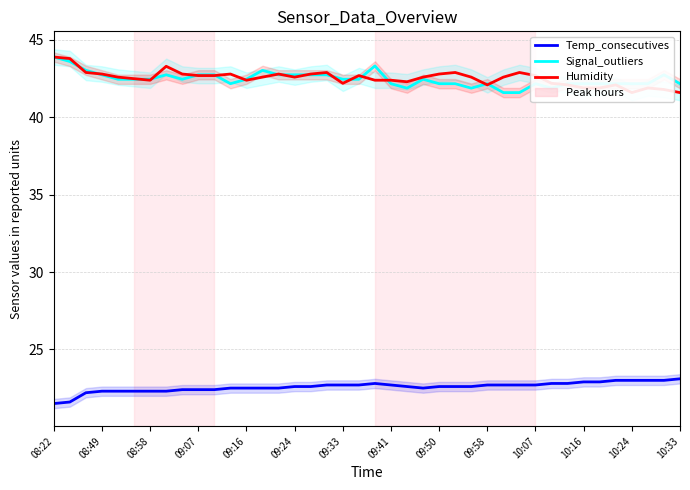

What is the spread (max minus min) of values at 23?

20.1